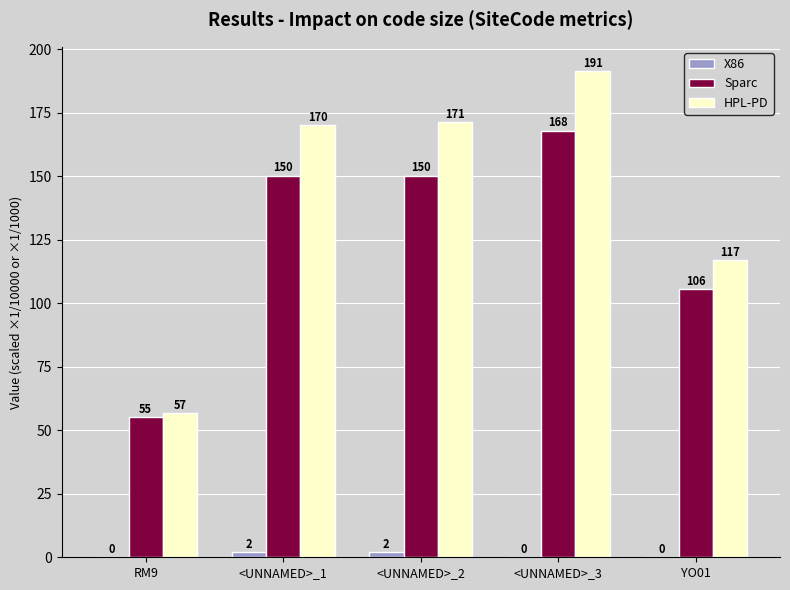

Are the bars horizontal?

No